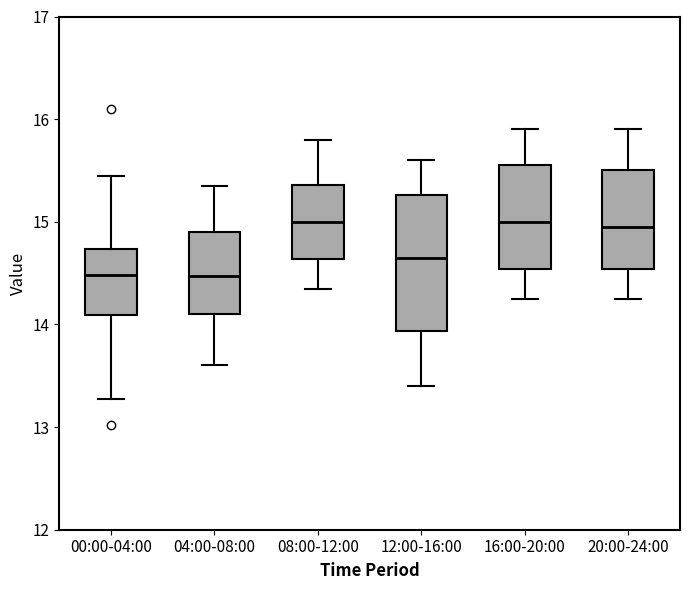

Which box is the tallest, from its lower edge to its upper edge?

12:00-16:00